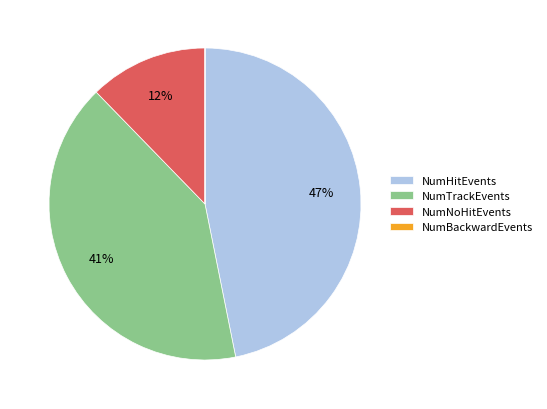

Which has a higher value, NumTrackEvents or NumNoHitEvents?

NumTrackEvents